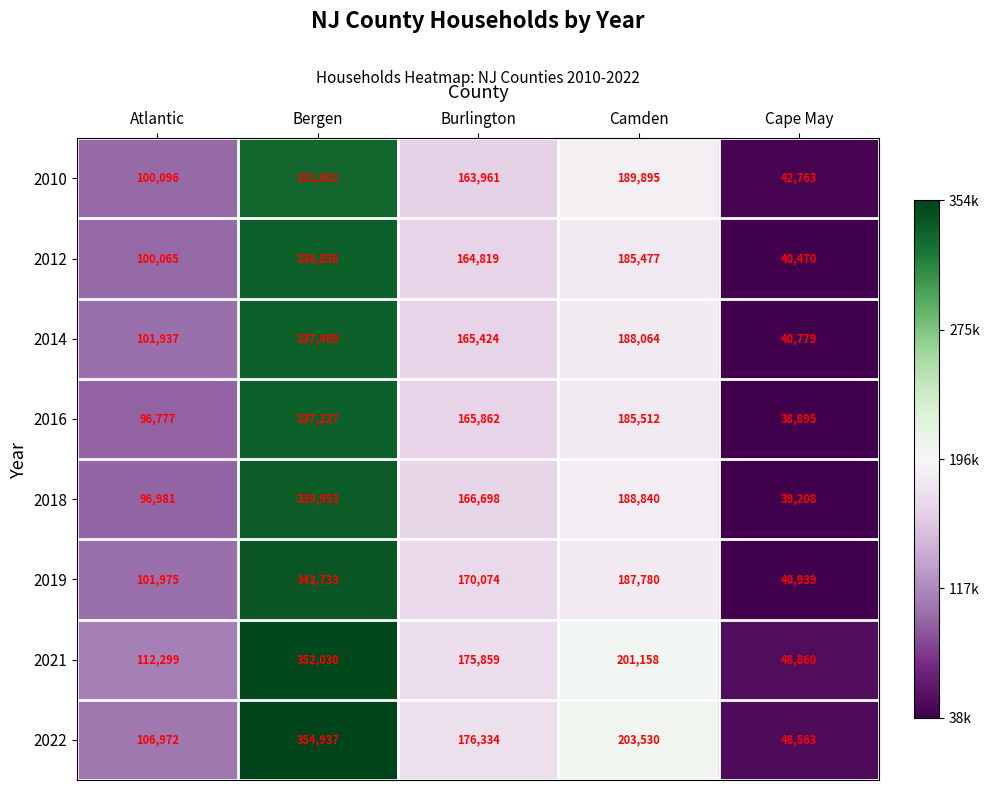

At which label does 2010 first exceed 163961?

Bergen